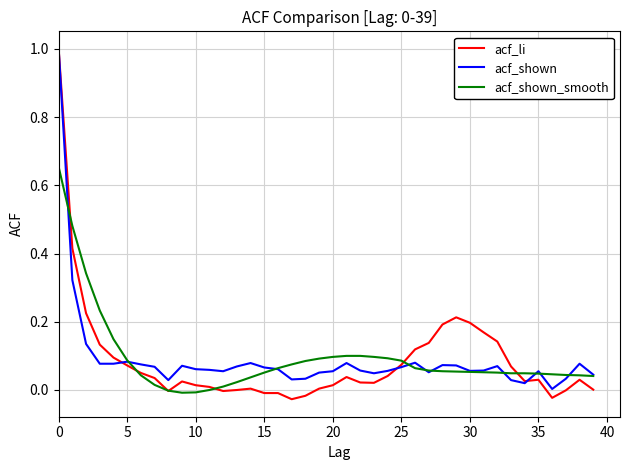

How many lines are shown in the chart?

3